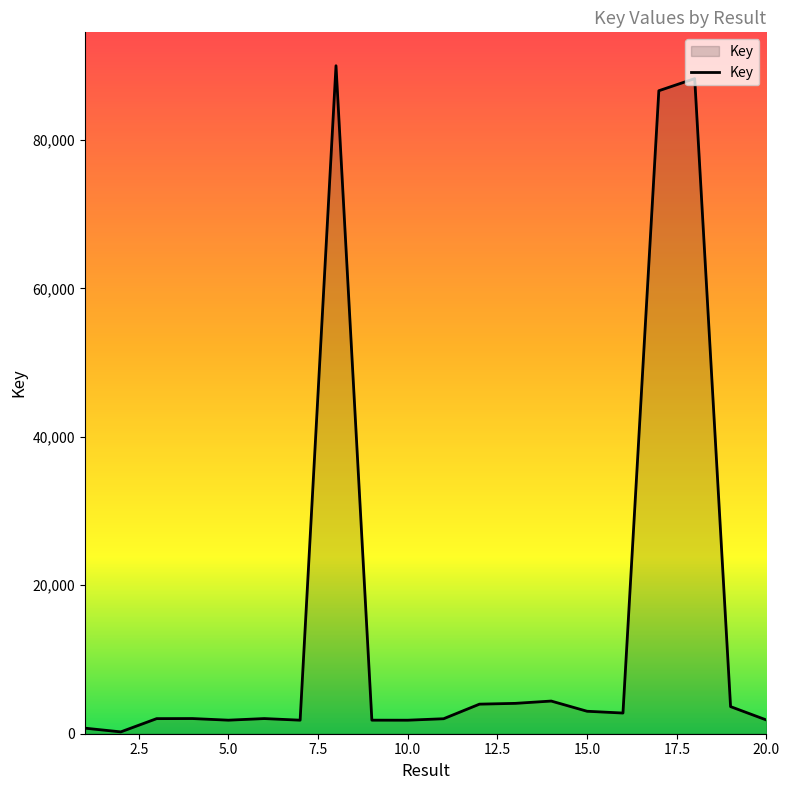

What is the greatest value displayed?

89981